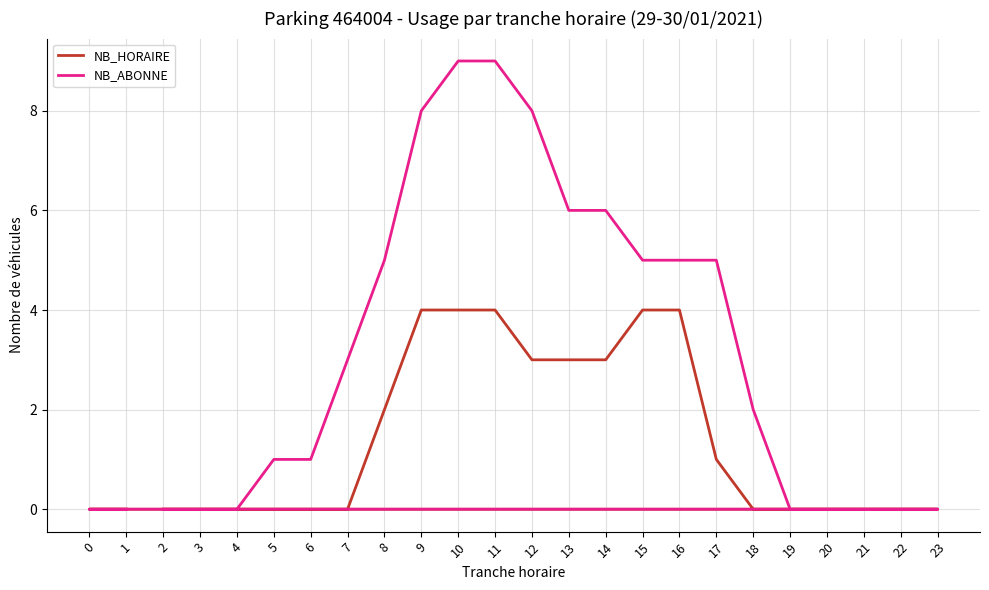

Reading left to right, what are all the values shown in this chart?

NB_HORAIRE: 2=0	3=0	4=0	5=0	6=0	7=0	8=2	9=4	10=4	11=4	12=3	13=3	14=3	15=4	16=4	17=1	18=0	19=0	20=0	21=0	22=0	23=0	0=0	1=0
NB_ABONNE: 2=0	3=0	4=0	5=1	6=1	7=3	8=5	9=8	10=9	11=9	12=8	13=6	14=6	15=5	16=5	17=5	18=2	19=0	20=0	21=0	22=0	23=0	0=0	1=0